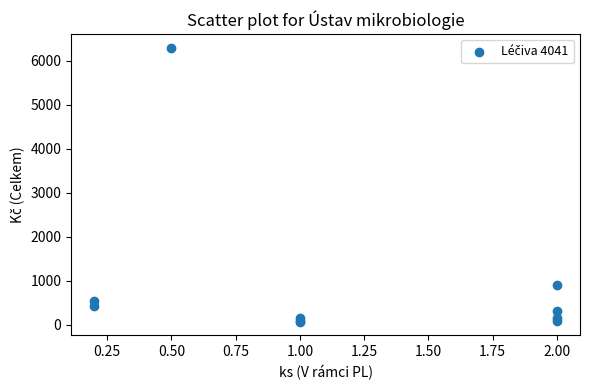

What Y value in the scatter plot is closest to 3183?

897.3